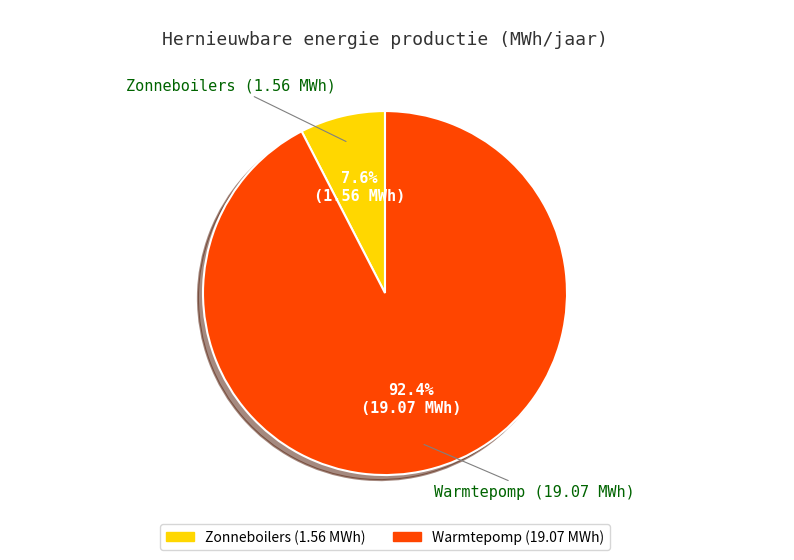

Which slice is the smallest?

Zonneboilers